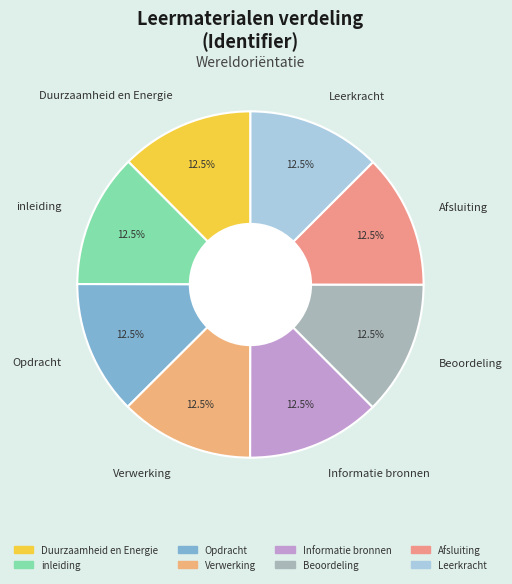

Is the sum of Informatie bronnen and Afsluiting greater than half?

No